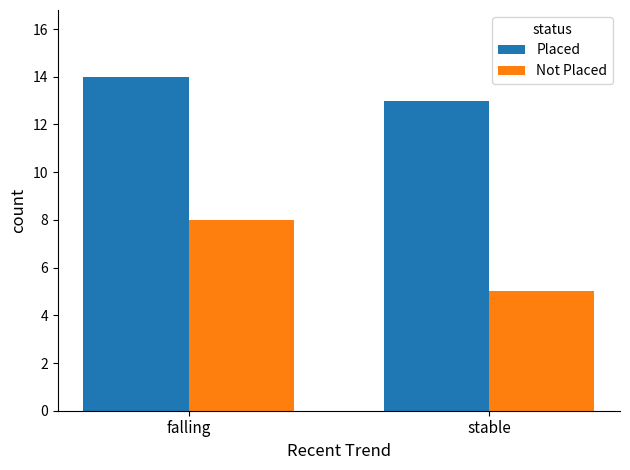

How many bars are there in total?

4